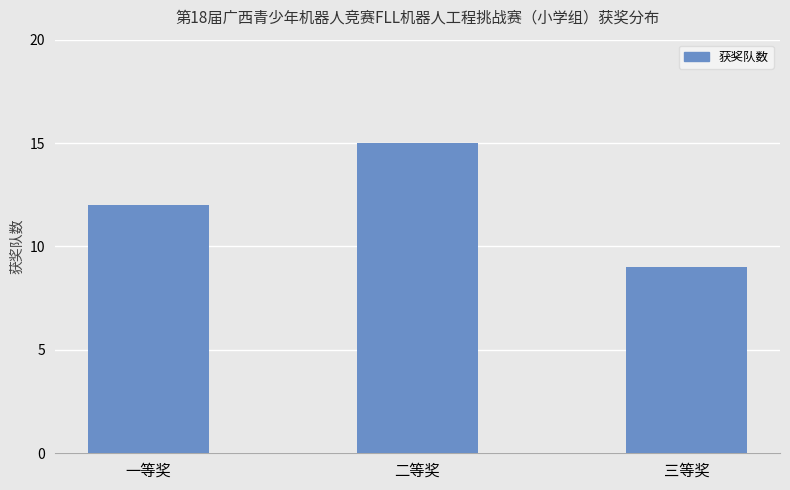

What is the difference between the values at 一等奖 and 二等奖?

3